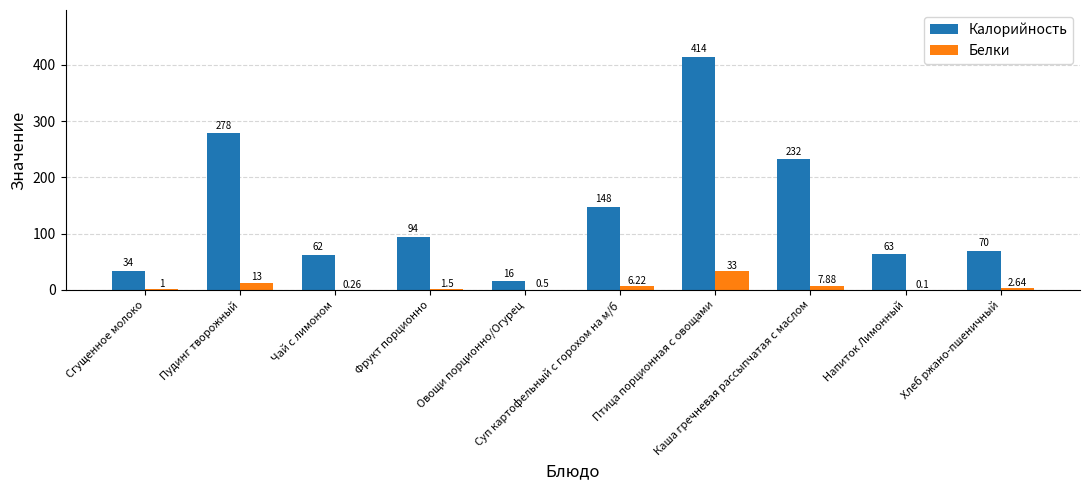

Which series has the largest total across all categories?

Калорийность